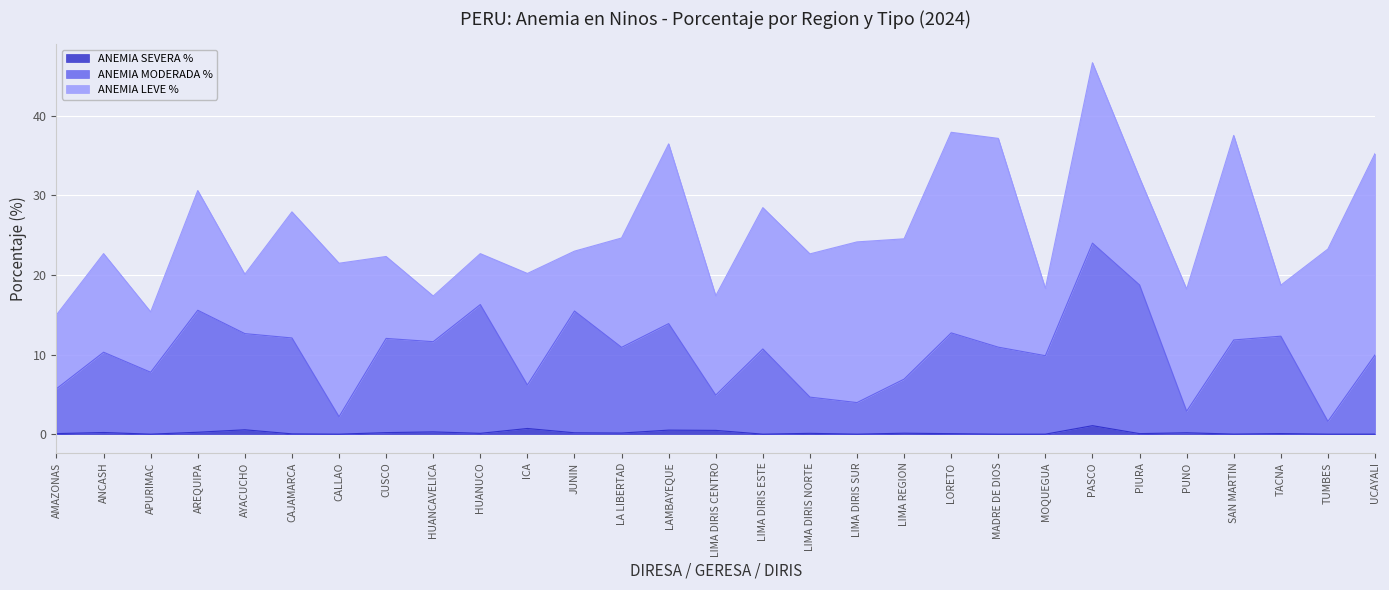

True or false: ANEMIA MODERADA % and ANEMIA SEVERA % intersect in this chart.

False